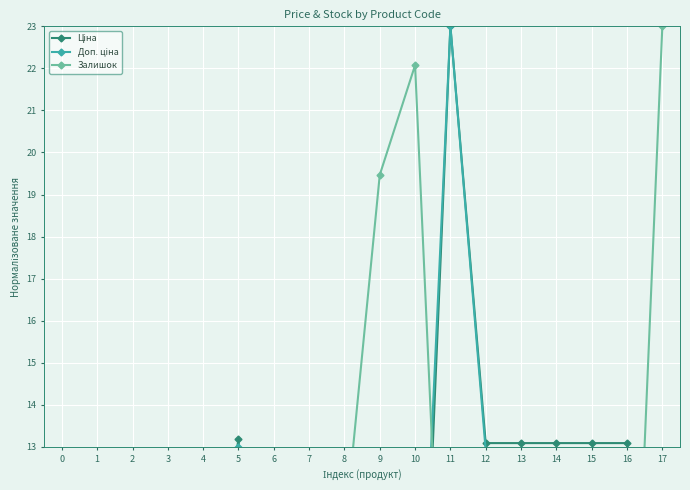

Is this an area chart (filled region under the line)?

No